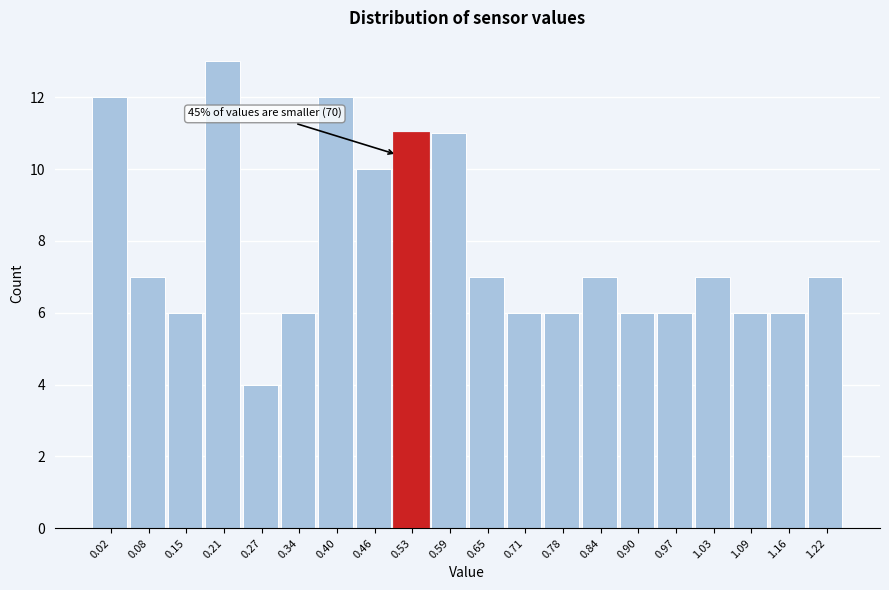

Which range on the x-axis has the tallest bar?

0.179 to 0.242